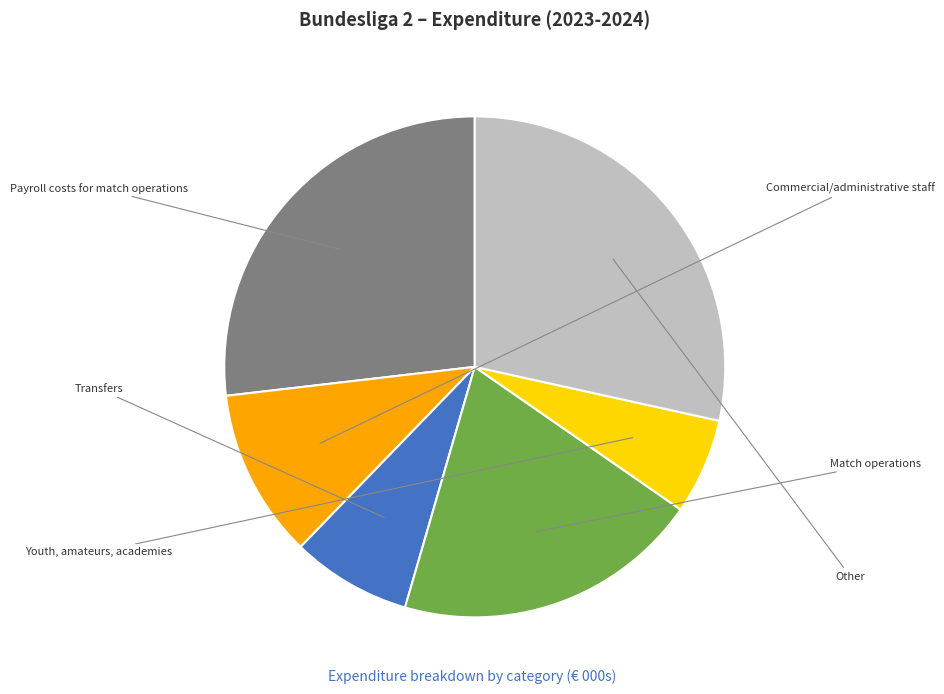

Which category has the biggest portion of the pie?

Other